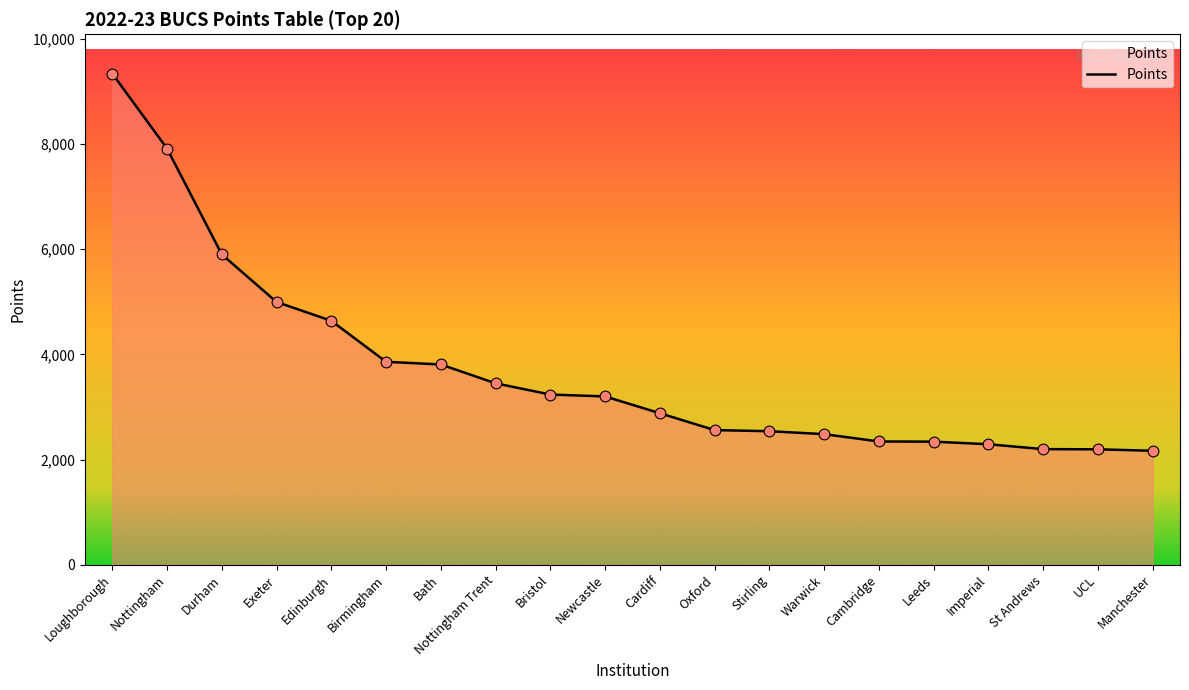

What is the ratio of the value at Nottingham Trent to the value at Leeds?

1.5